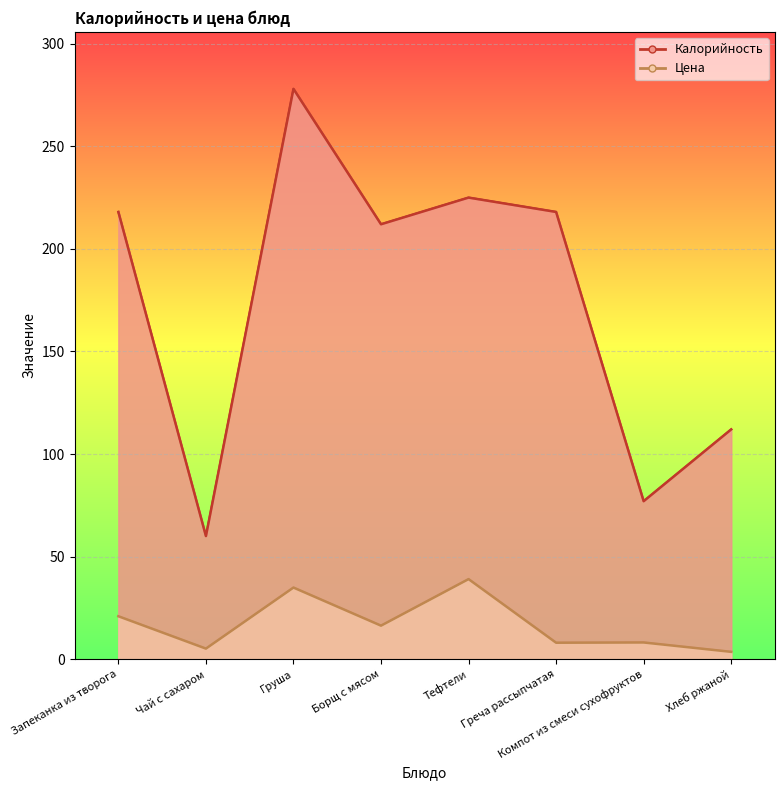

What is the value of the Калорийность point at the 5th from the left?

225.0